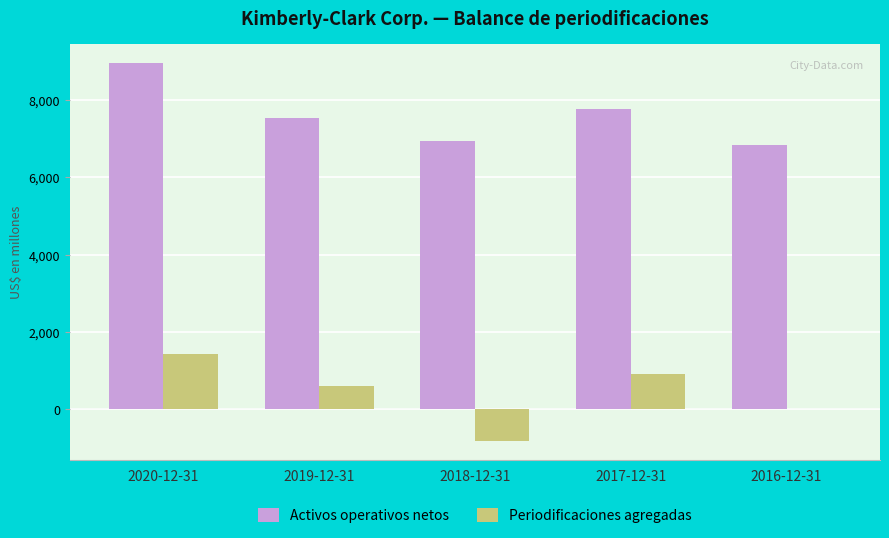

Between 2019-12-31 and 2017-12-31, which is larger?

2017-12-31